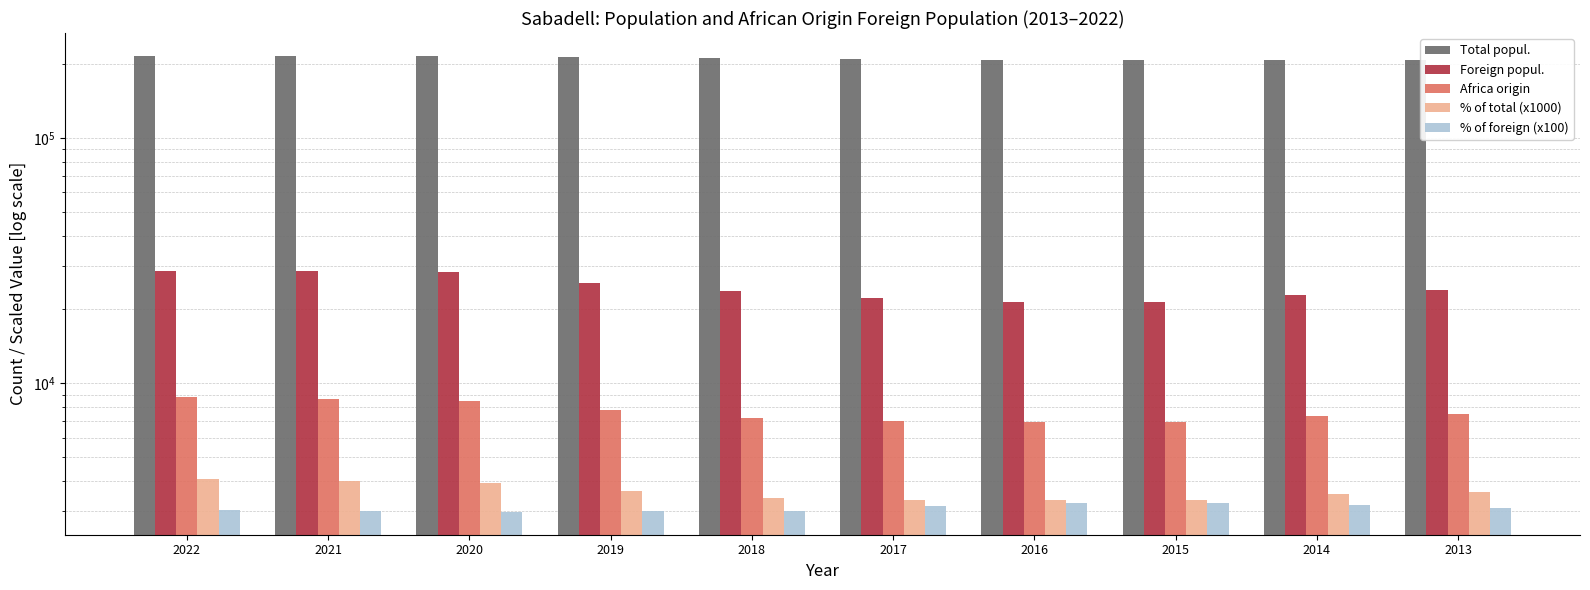

How many bars are there in total?

50